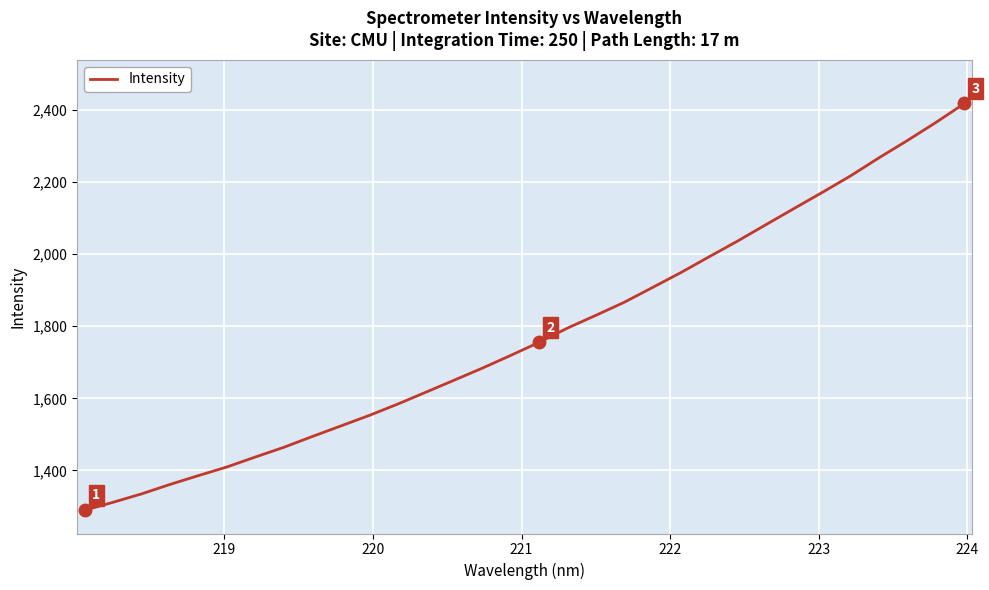

What is the greatest value displayed?

2418.4